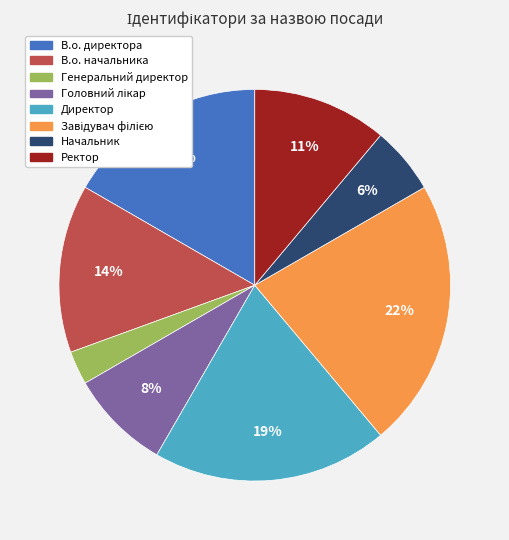

Count the number of slices in the pie.

8